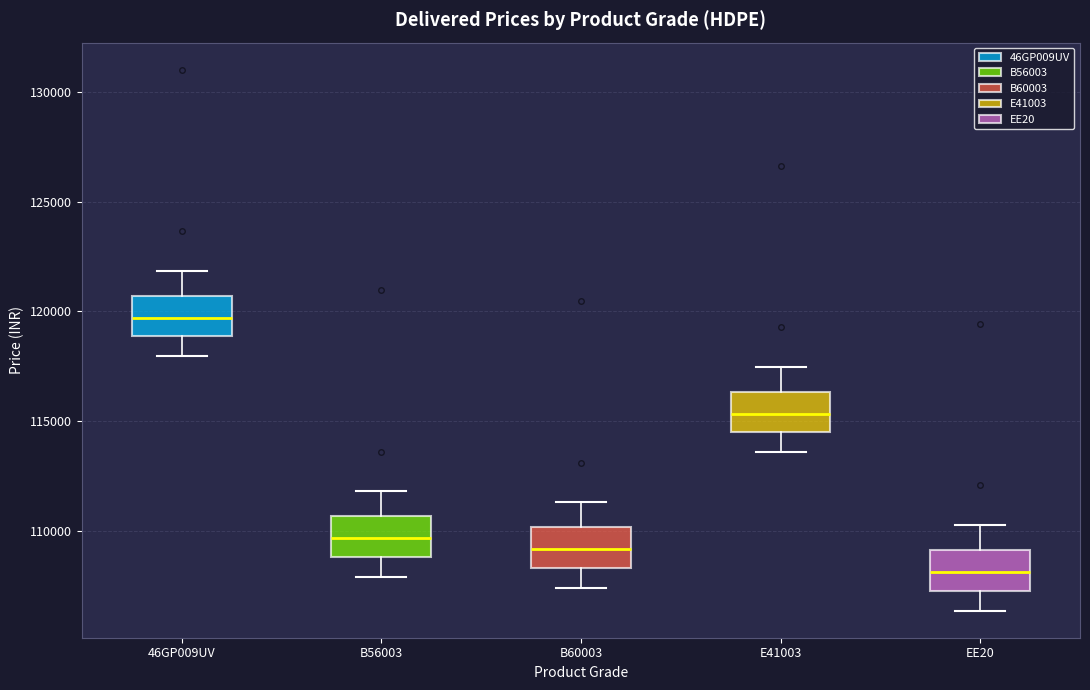

Reading left to right, read every box against the y-axis: the position of its median line, the range the box covers, and the ends of its whiskers. The values are not printed on the chart, so give them approximately, as read against the axis.

46GP009UV: median 119500, box 119000 to 120500, whiskers 118000 to 122000
B56003: median 109500, box 109000 to 110500, whiskers 108000 to 112000
B60003: median 109000, box 108500 to 110000, whiskers 107500 to 111500
E41003: median 115500, box 114500 to 116500, whiskers 113500 to 117500
EE20: median 108000, box 107500 to 109000, whiskers 106500 to 110500